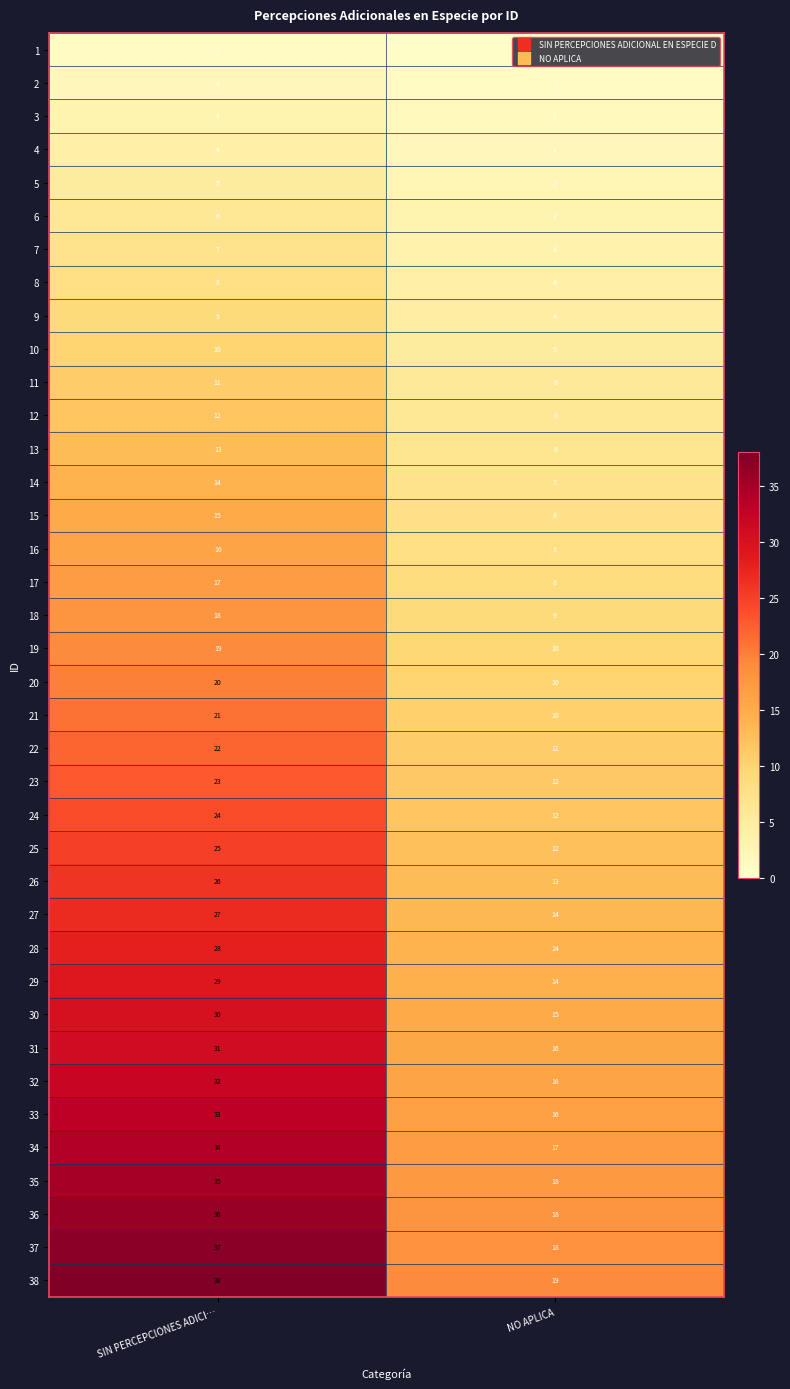

Which category has the lowest value in the 9 series?

NO APLICA